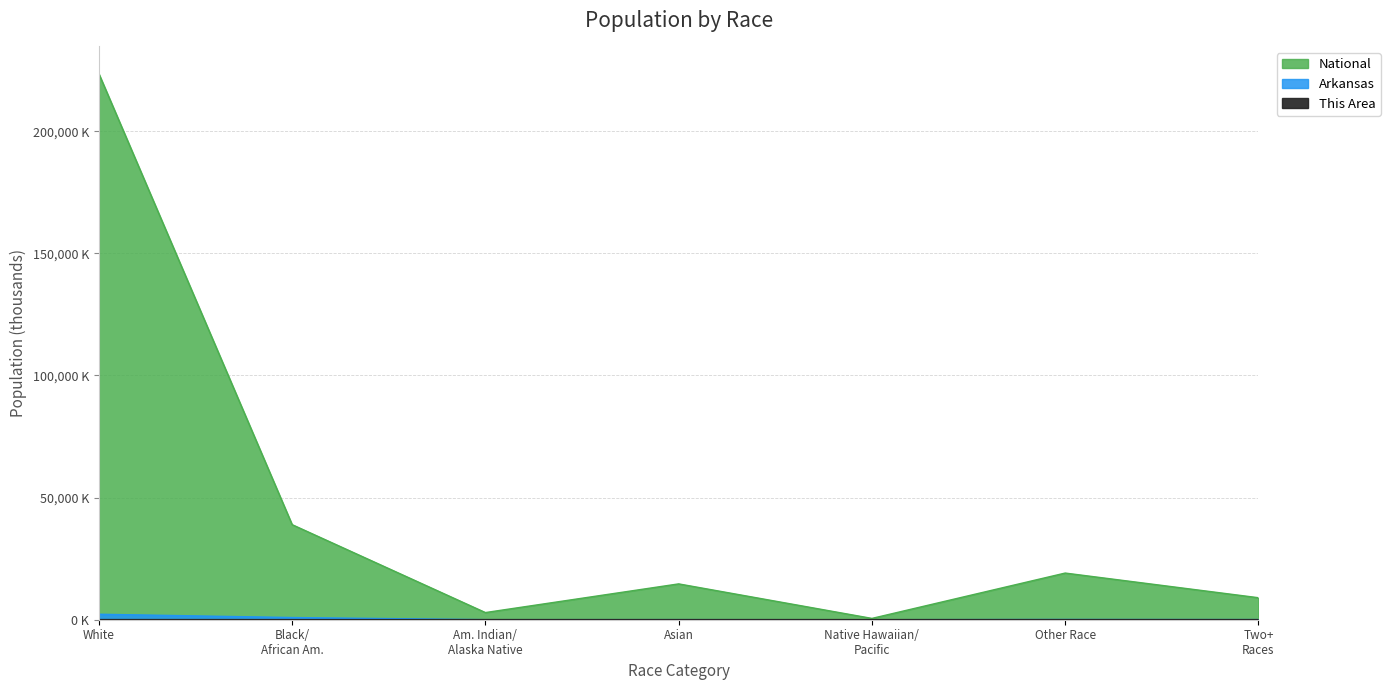

What is the total value across all series at Two+ Races?

9066.2